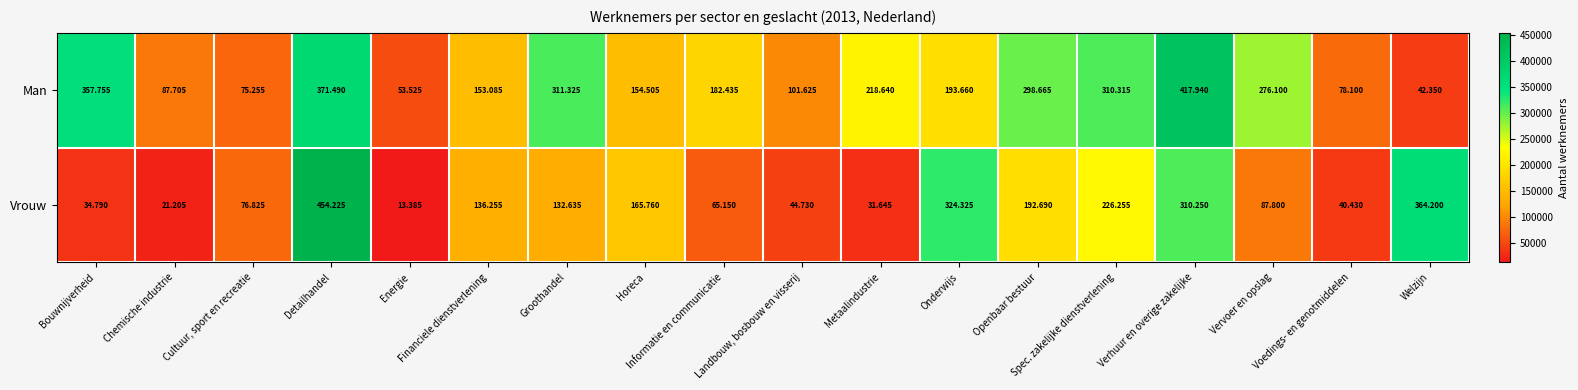

Which series changed the most between Horeca and Openbaar bestuur?

Man